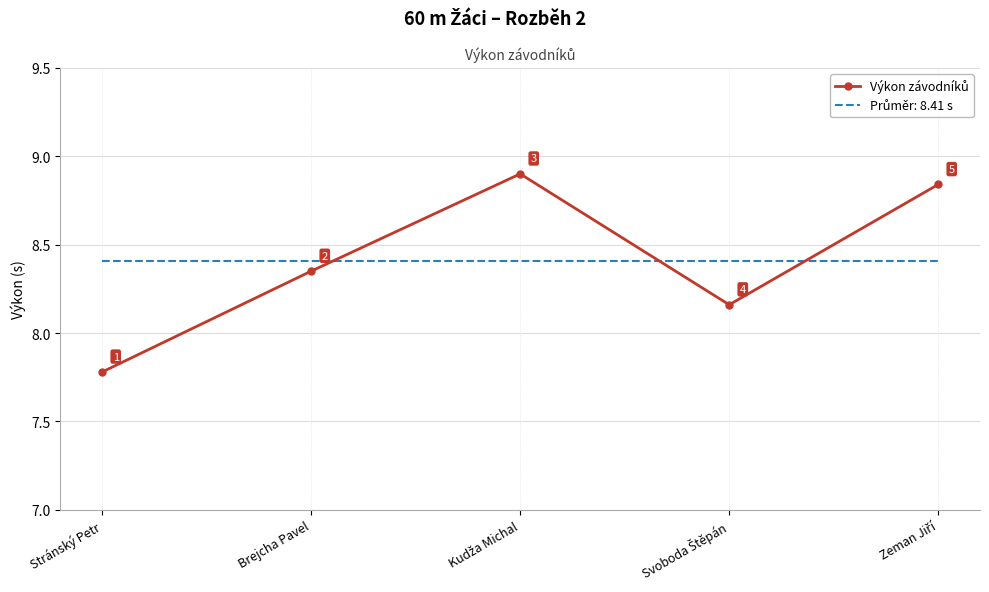

What position from the left is Stránský Petr?

1